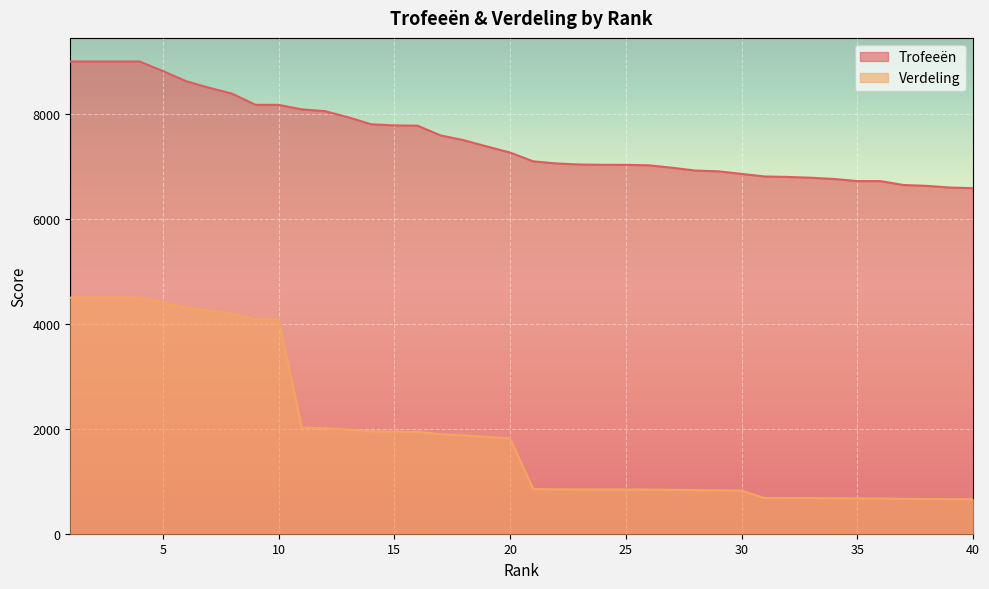

Does the chart display data point markers on the line(s)?

No